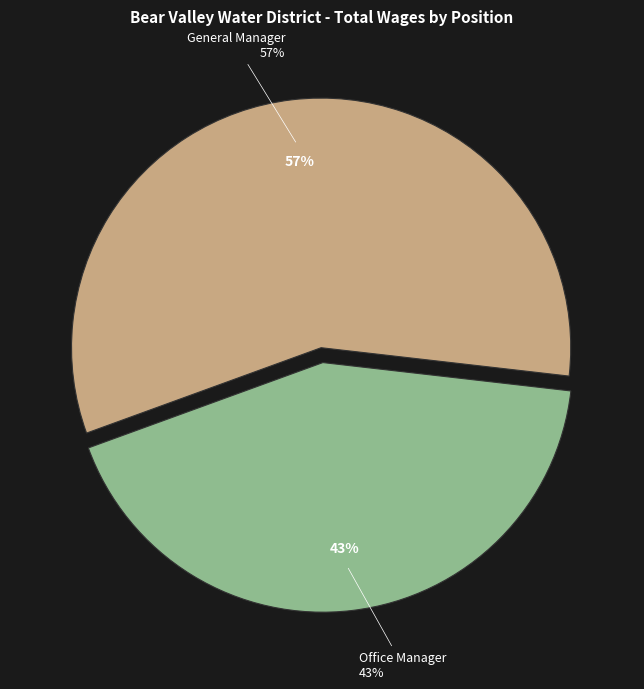

Is it true that Office Manager is 55% of the pie?

False